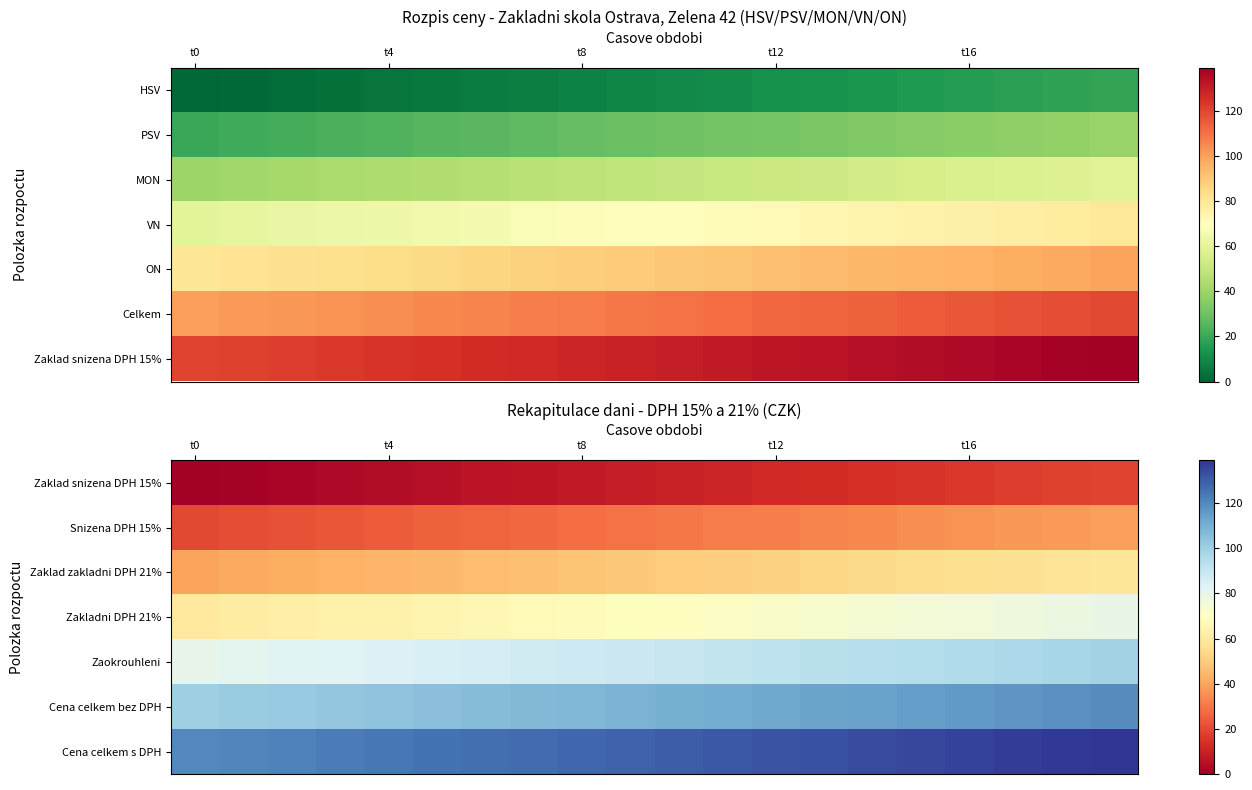

What is the sum of all Zaklad zakladni DPH 21% values?

990